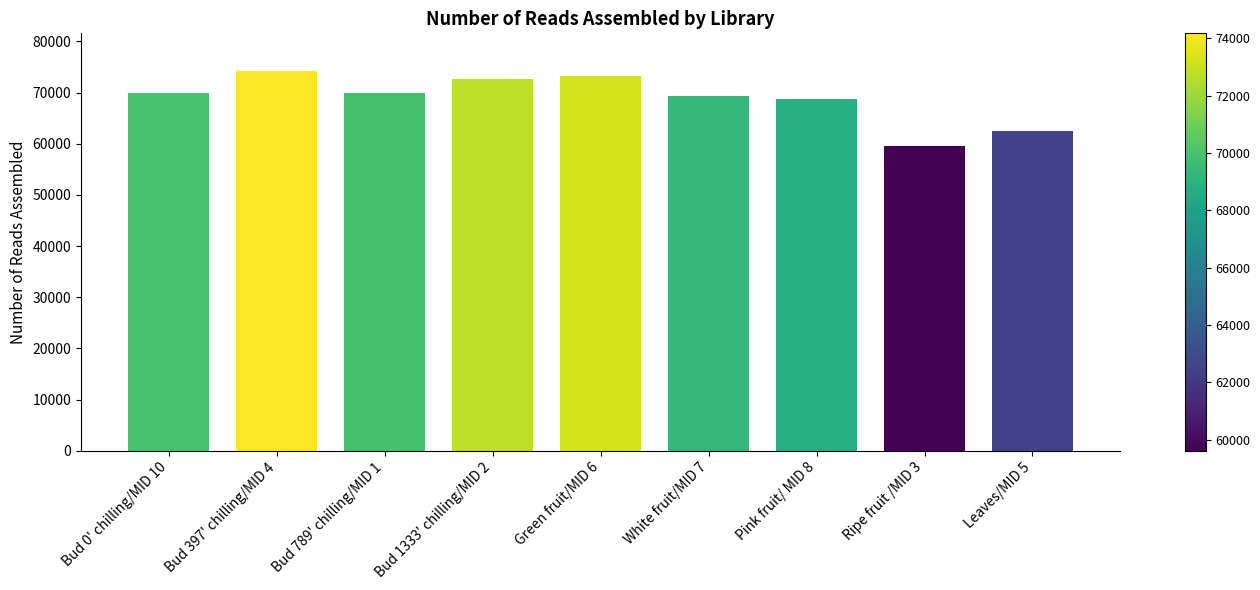

Which has a higher value, White fruit/MID 7 or Green fruit/MID 6?

Green fruit/MID 6